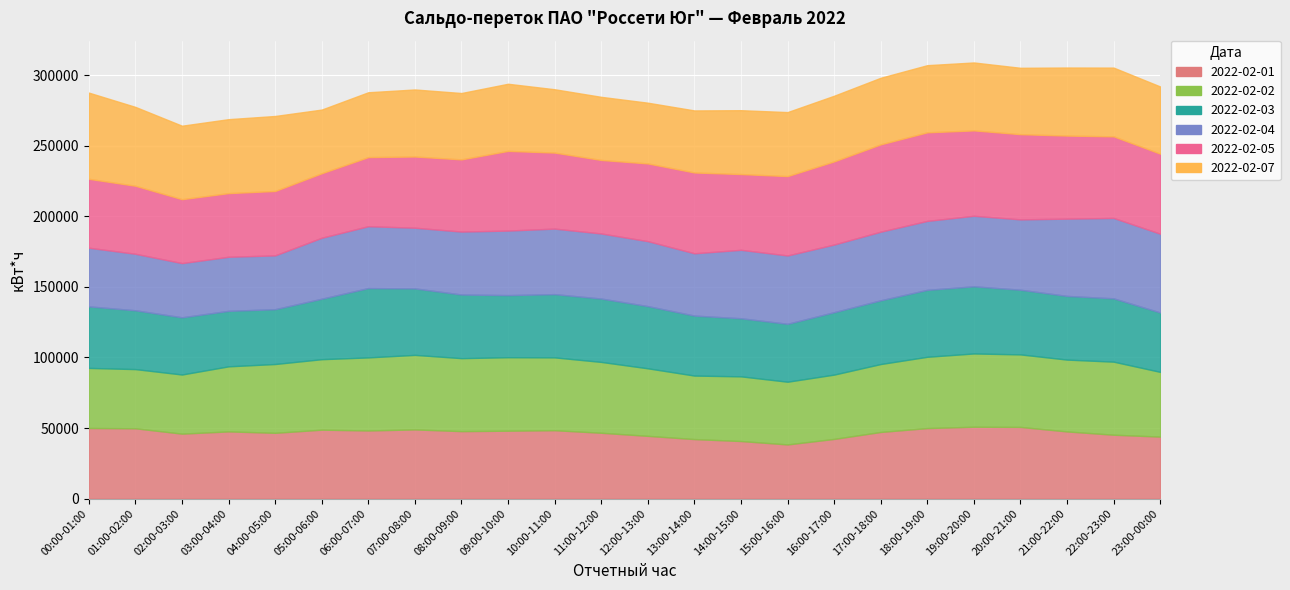

Between 08:00-09:00 and 21:00-22:00, which series saw the biggest shift?

2022-02-04